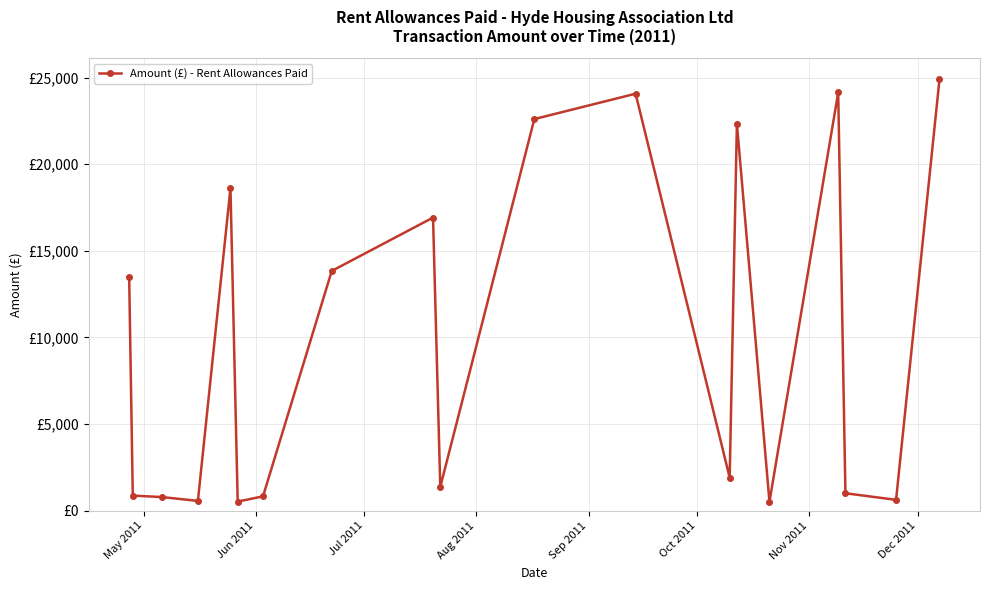

Does the chart have visible grid lines?

Yes